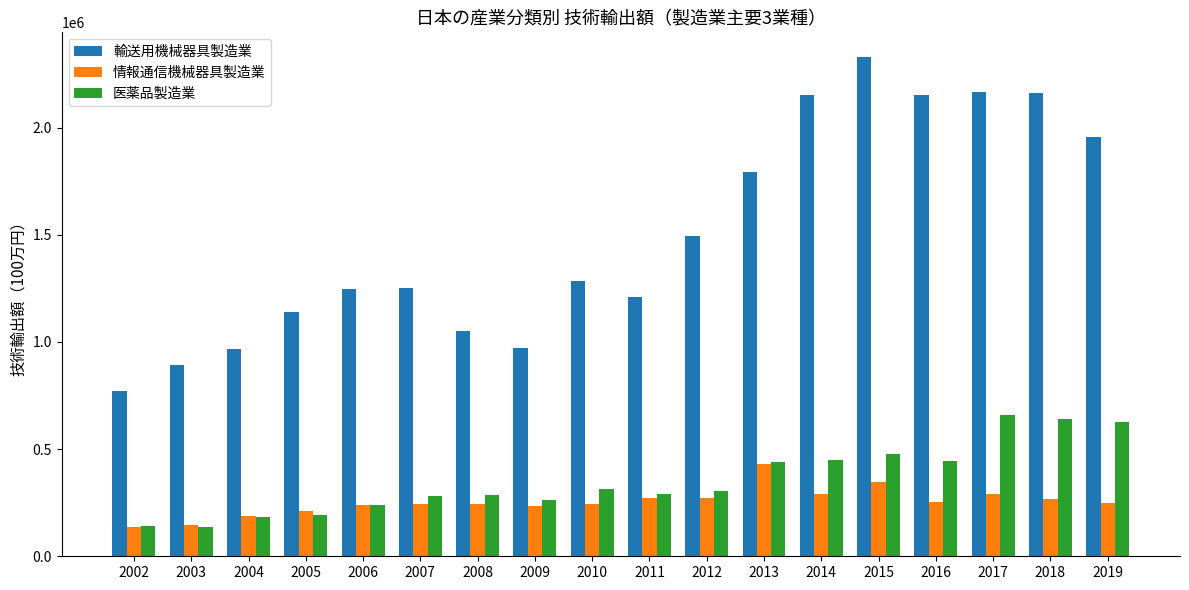

What is the approximate value of 輸送用機械器具製造業 at 2010?

1284441